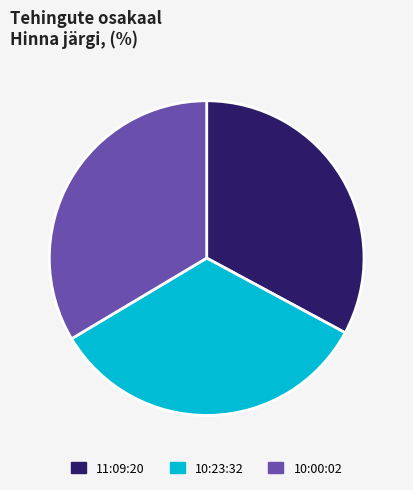

How many slices are in this pie chart?

3